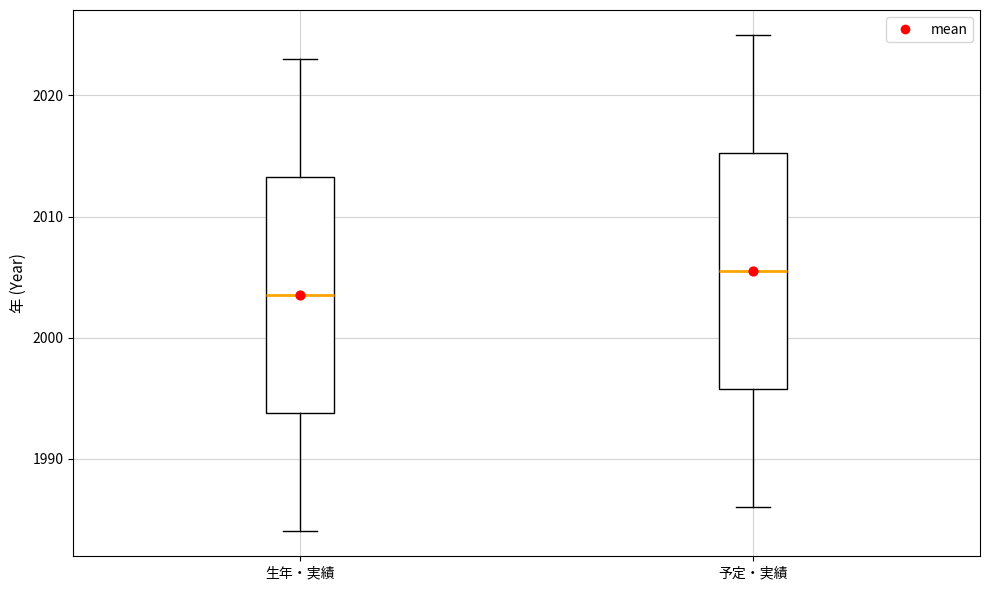

Reading left to right, read every box against the y-axis: the position of its median line, the range the box covers, and the ends of its whiskers. The values are not printed on the chart, so give them approximately, as read against the axis.

生年・実績: median 2004, box 1994 to 2013, whiskers 1984 to 2023
予定・実績: median 2006, box 1996 to 2015, whiskers 1986 to 2025